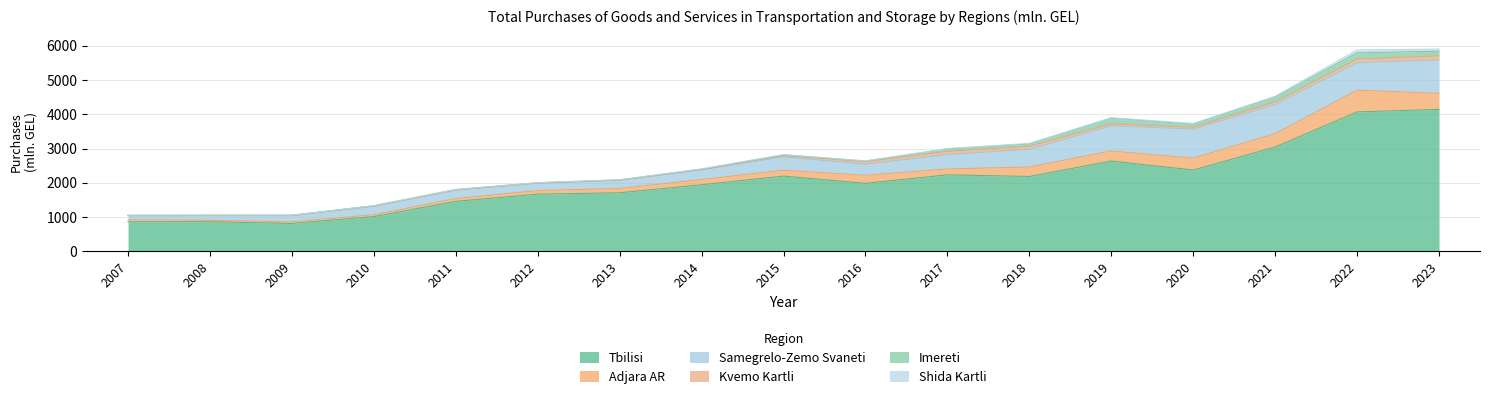

The value of Adjara AR at 2018 is 277.0. True or false?

True